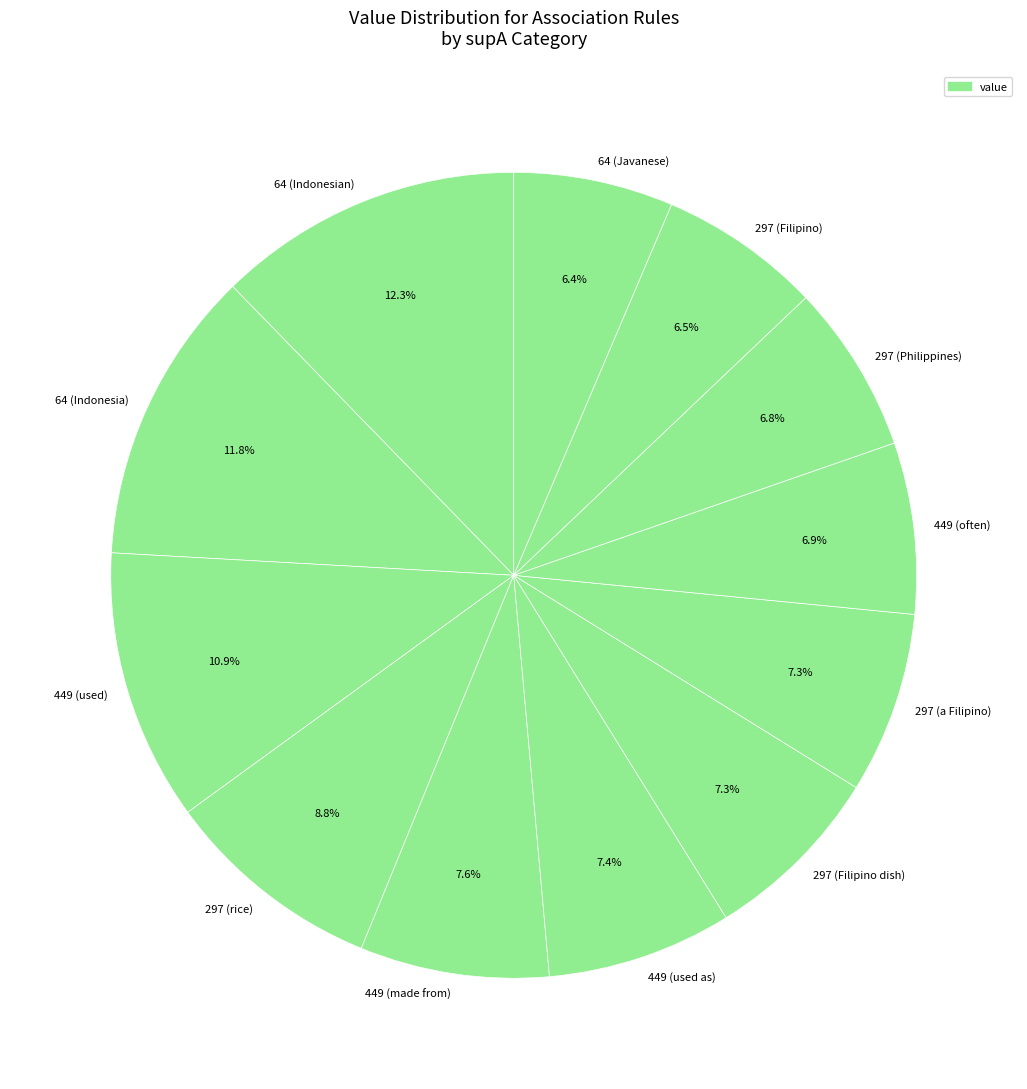

Count the number of slices in the pie.

12